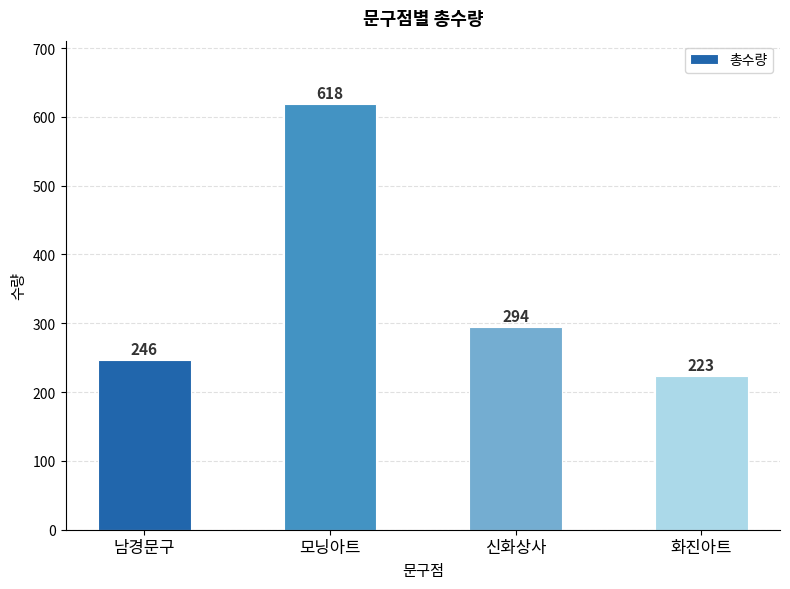

Approximately how many times larger is the value at 신화상사 compared to 남경문구?

1.2